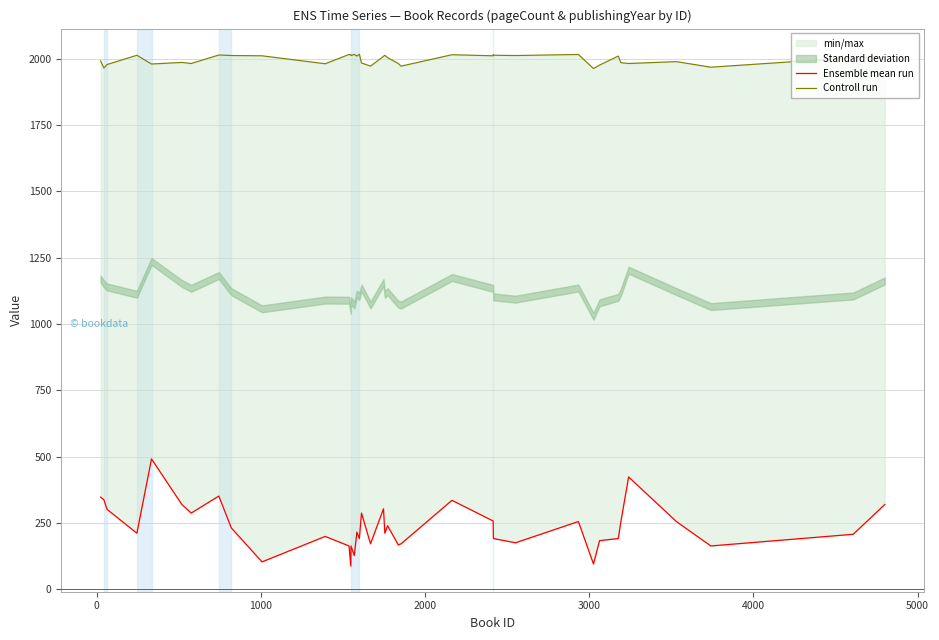

List the series in order of their peak value, highest first.

Controll run, Ensemble mean run